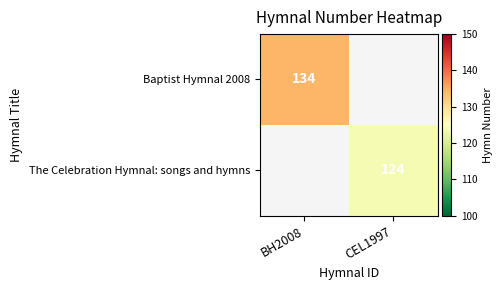

True or false: Baptist Hymnal 2008 has a value of 134 at BH2008.

True